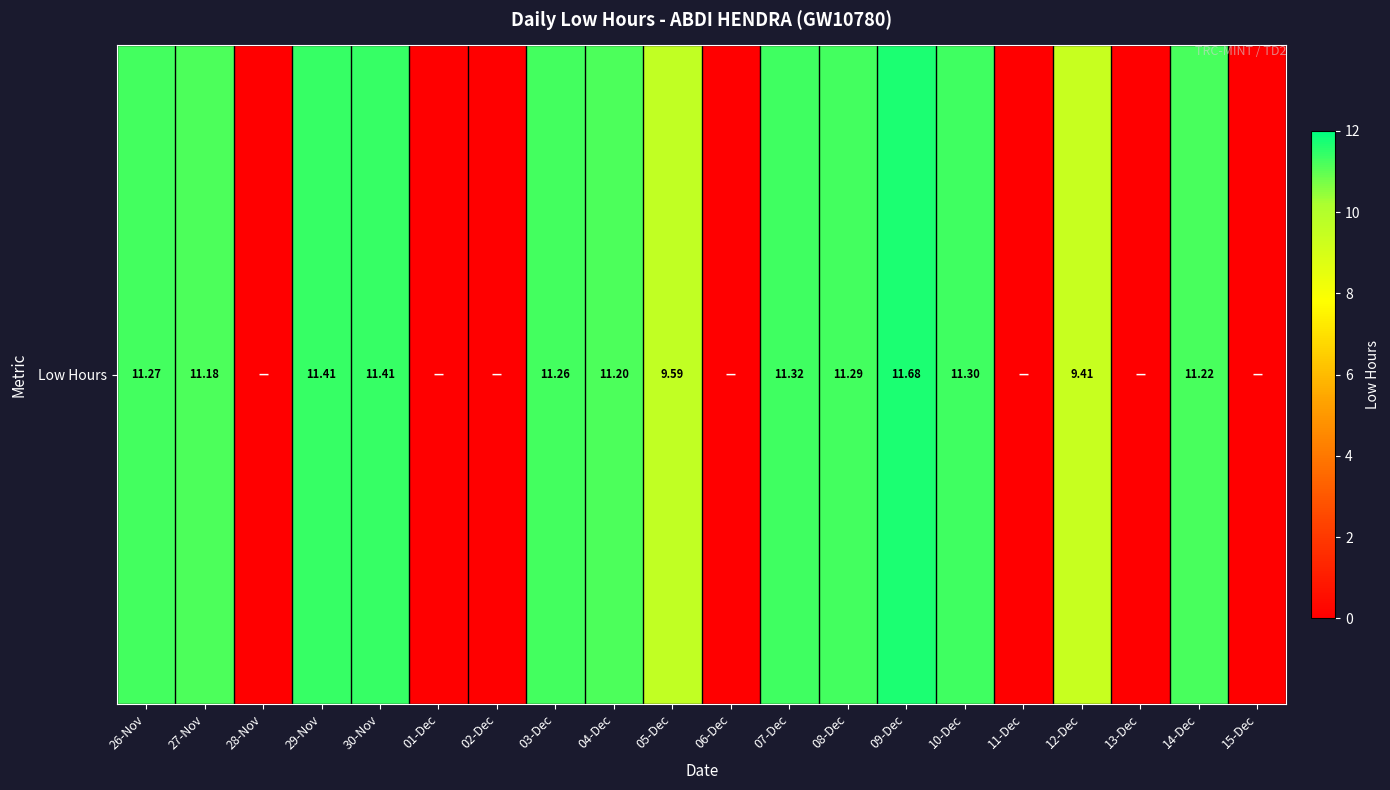

Approximately how many times larger is the value at 10-Dec compared to 12-Dec?

1.2